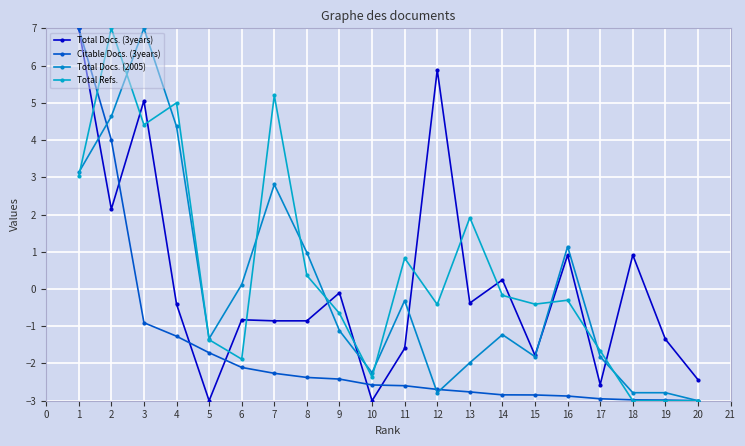

What is the value of the Citable Docs. (3years) point at the 13th from the left?

-2.8